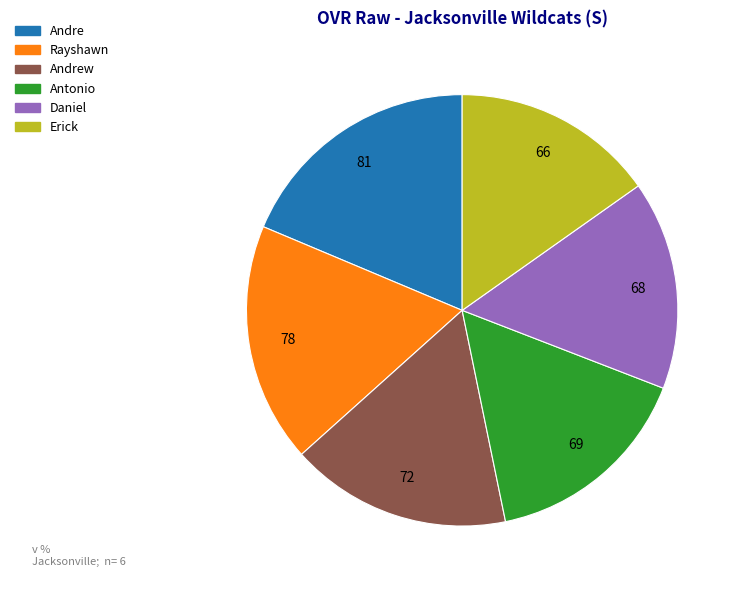

Is there a majority slice in this chart?

No